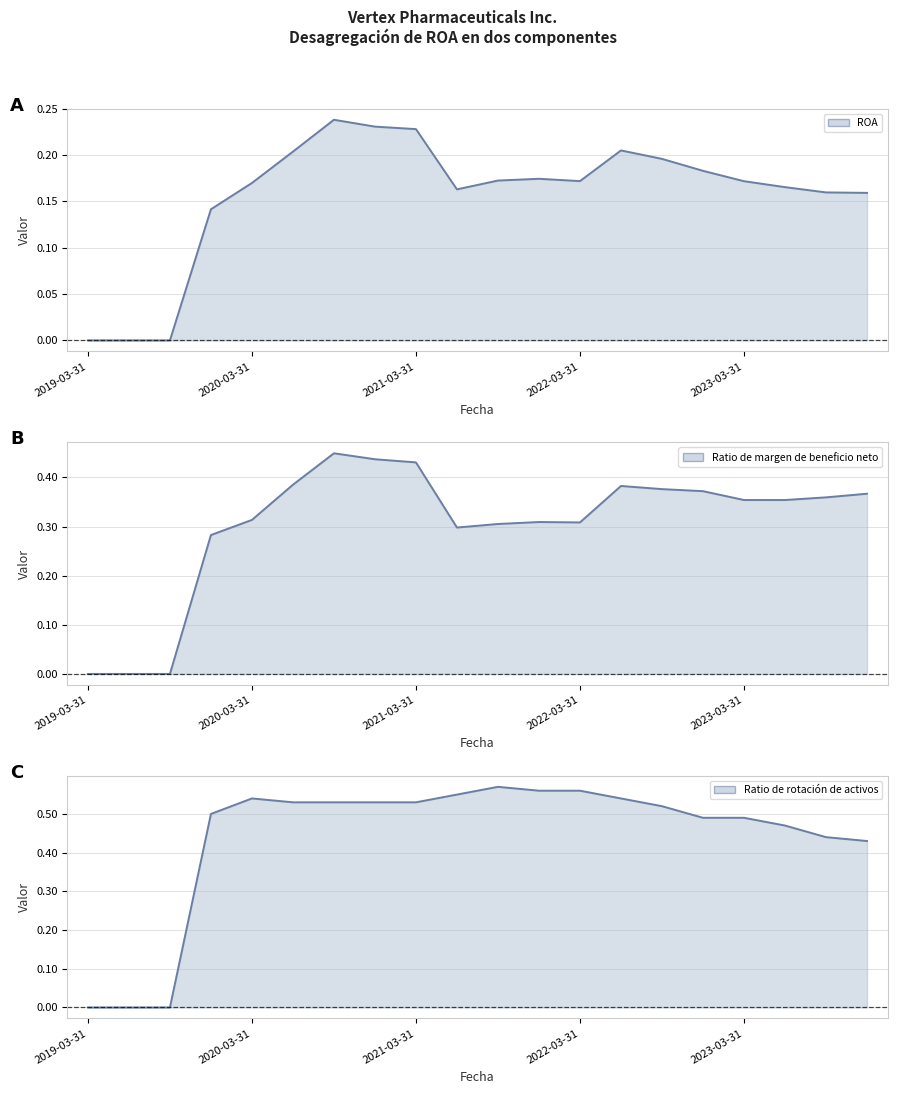

True or false: Ratio de margen de beneficio neto (line) and ROA (line) cross at least once.

False